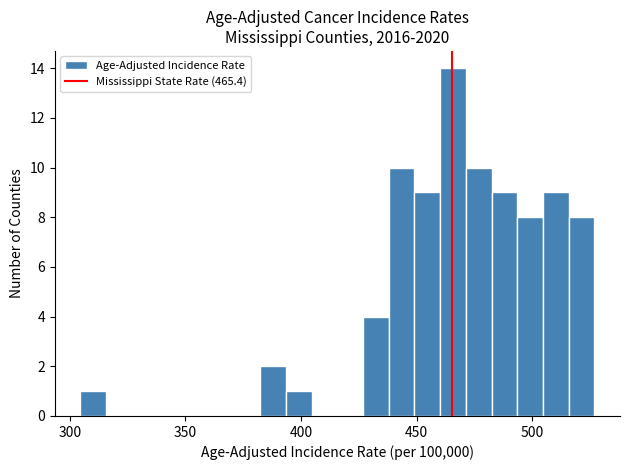

Read against the x-axis, roughly where is the centre of the tallest bar?

465